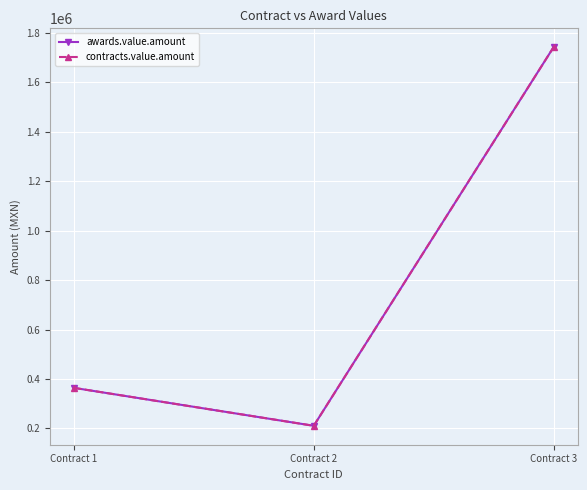

Is this an area chart (filled region under the line)?

No